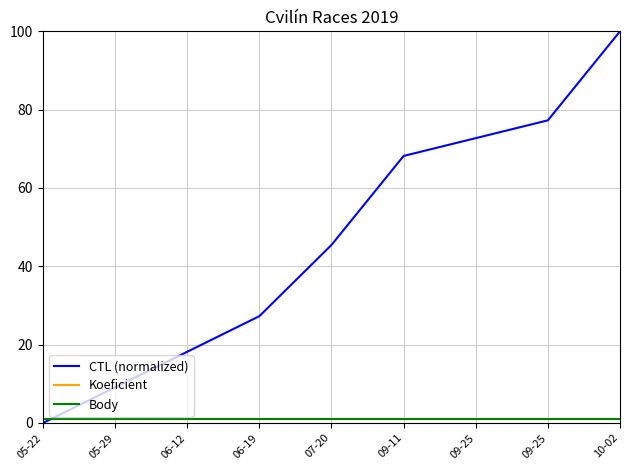

Which category has the lowest value in the Koeficient series?

05-22